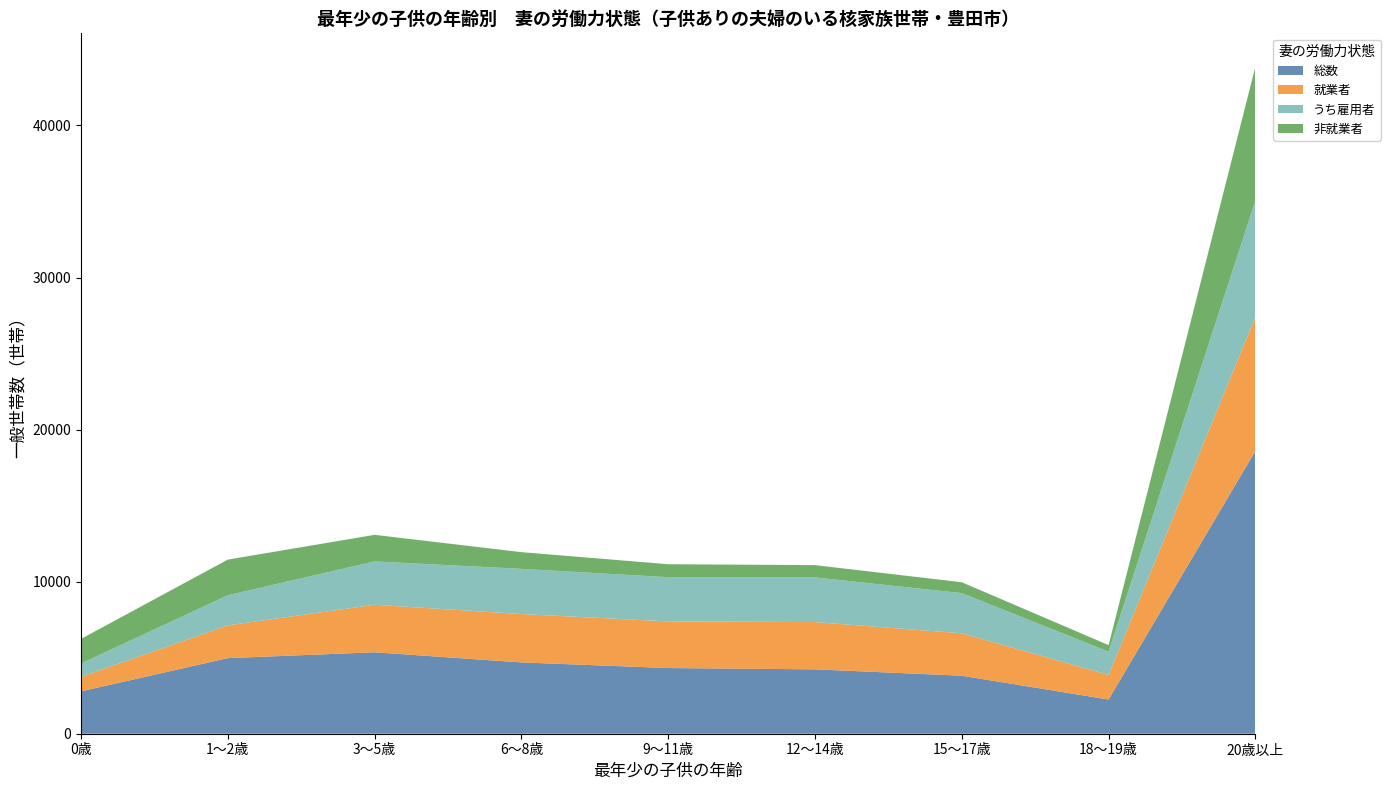

Reading left to right, what are all the values shown in this chart?

総数: 0歳=2788	1～2歳=4971	3～5歳=5356	6～8歳=4689	9～11歳=4319	12～14歳=4235	15～17歳=3815	18～19歳=2249	20歳以上=18599
就業者: 0歳=952	1～2歳=2154	3～5歳=3124	6～8歳=3181	9～11歳=3067	12～14歳=3107	15～17歳=2787	18～19歳=1617	20歳以上=8809
うち雇用者: 0歳=880	1～2歳=1980	3～5歳=2850	6～8歳=2971	9～11歳=2907	12～14歳=2938	15～17歳=2643	18～19歳=1531	20歳以上=7656
非就業者: 0歳=1614	1～2歳=2345	3～5歳=1748	6～8歳=1099	9～11歳=852	12～14歳=806	15～17歳=715	18～19歳=429	20歳以上=8799